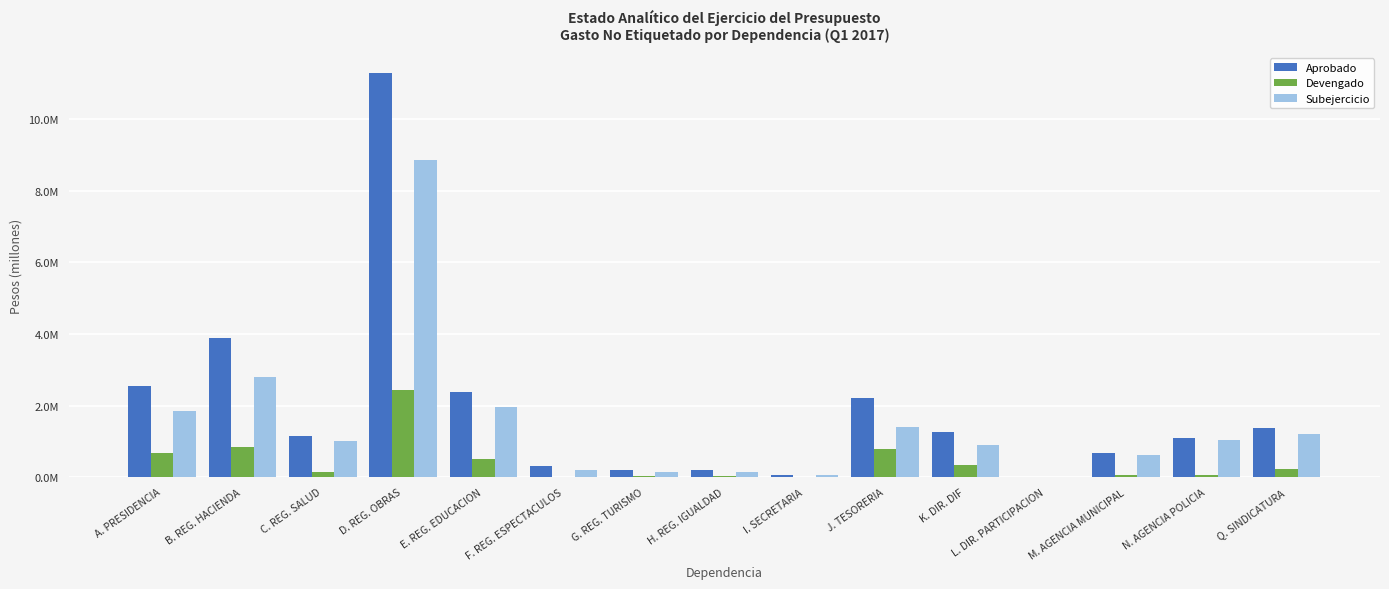

What is the highest value of the Subejercicio series?

8850447.0